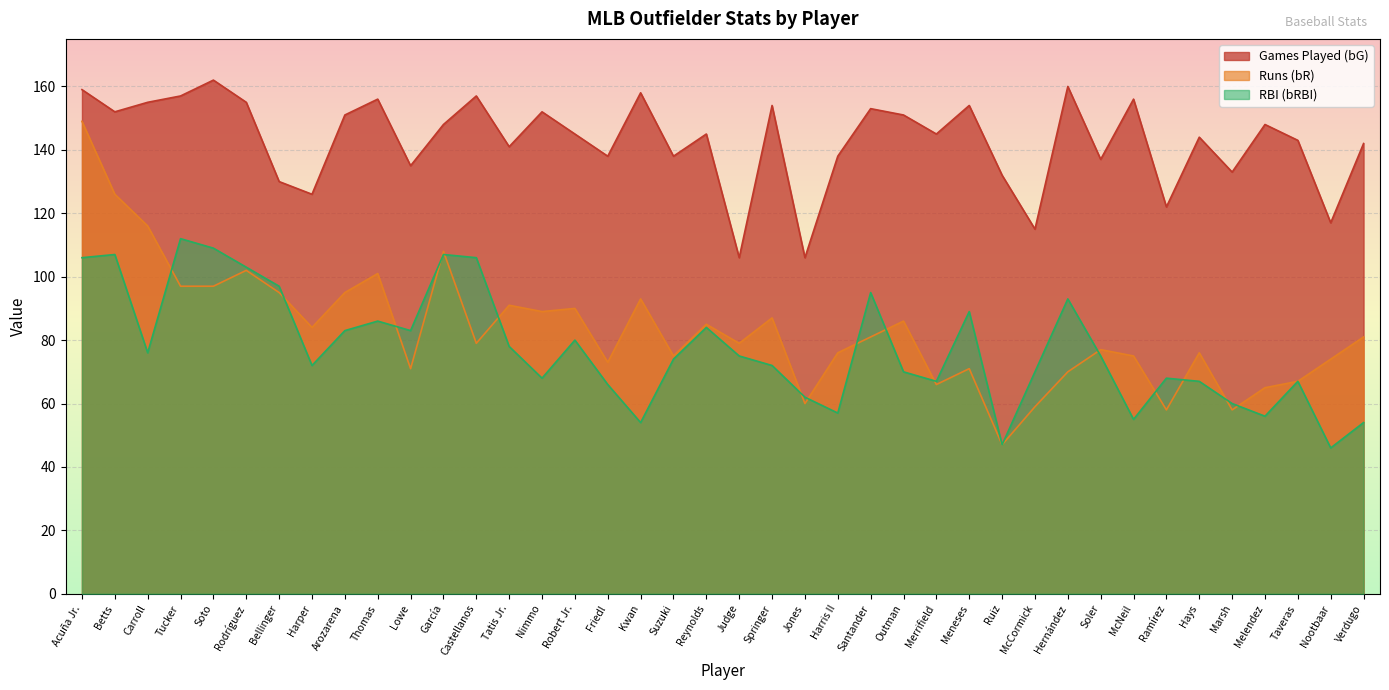

Which series has the widest spread of values?

Runs (bR)